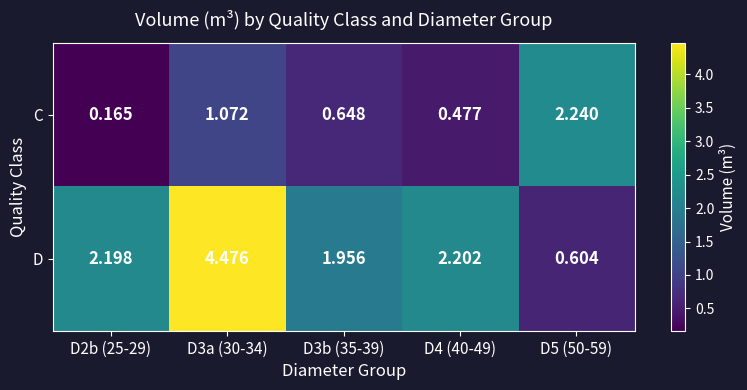

List the series in order of their overall mean, highest first.

D, C